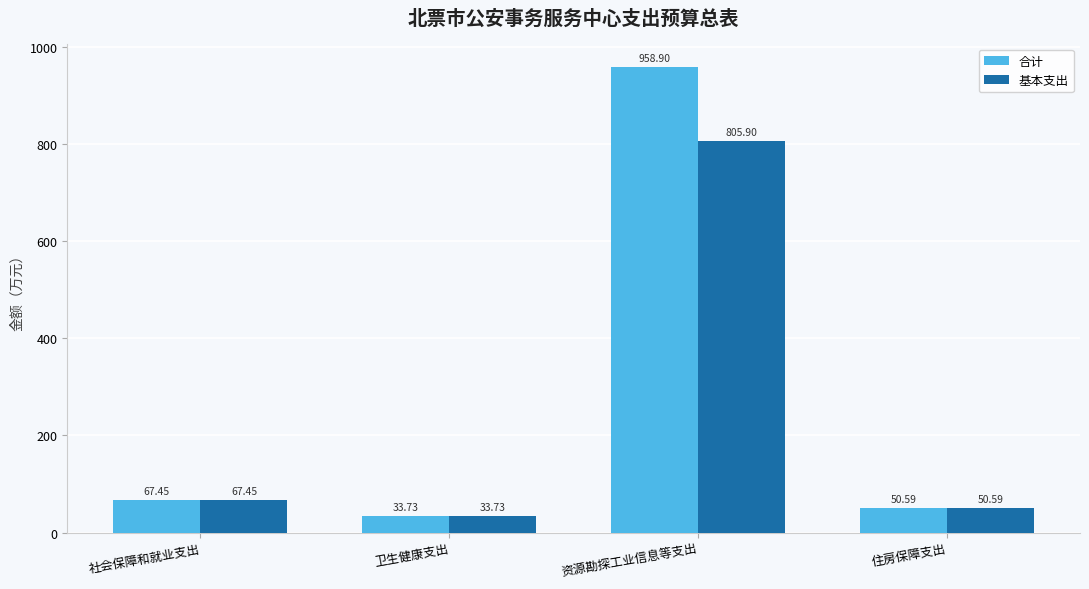

Which series has the largest total across all categories?

合计